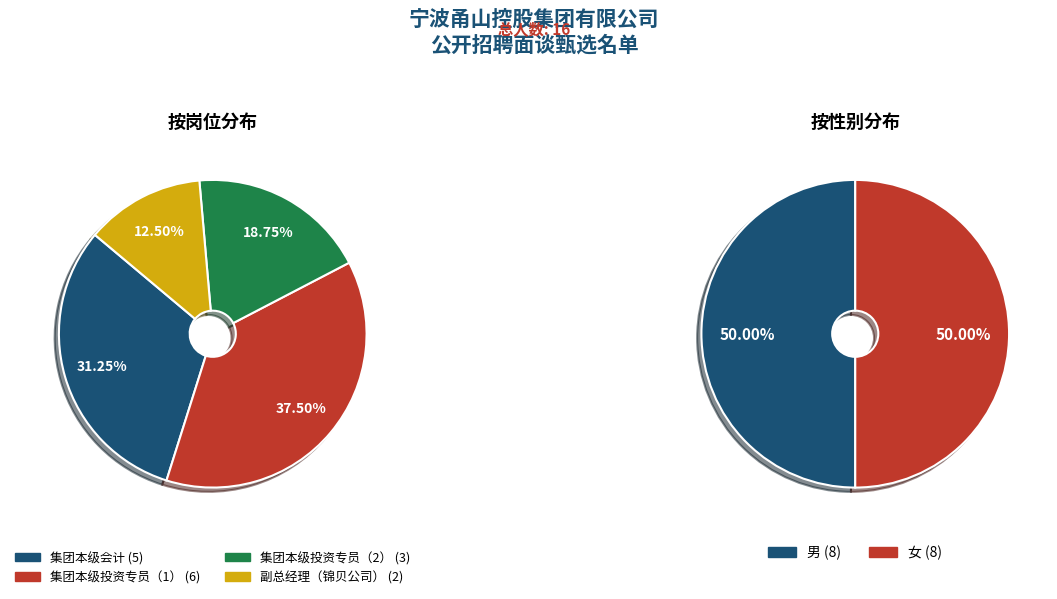

Which slice is the smallest?

副总经理（锦贝公司）